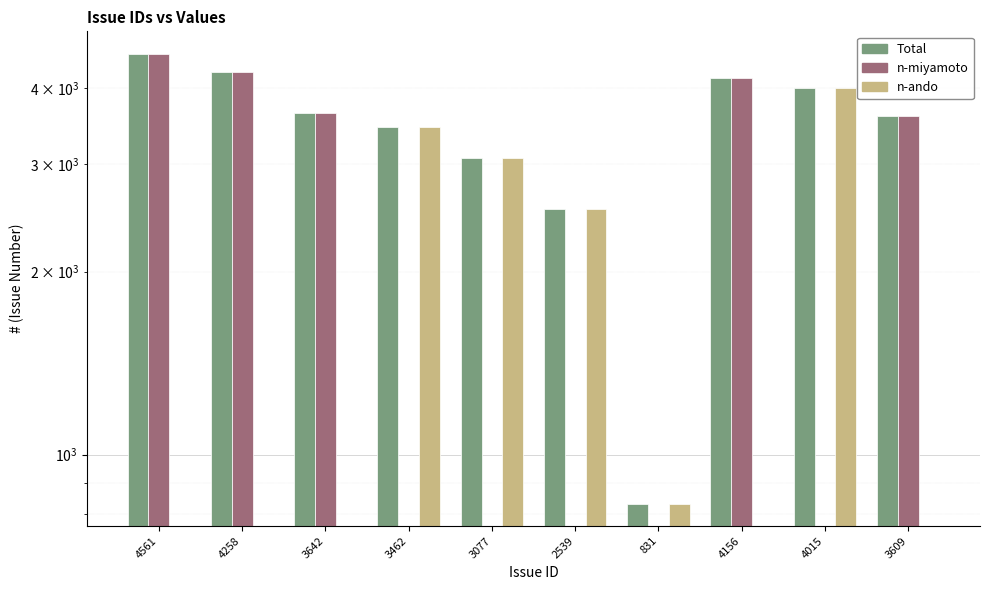

At which label does n-ando first exceed 831?

3462